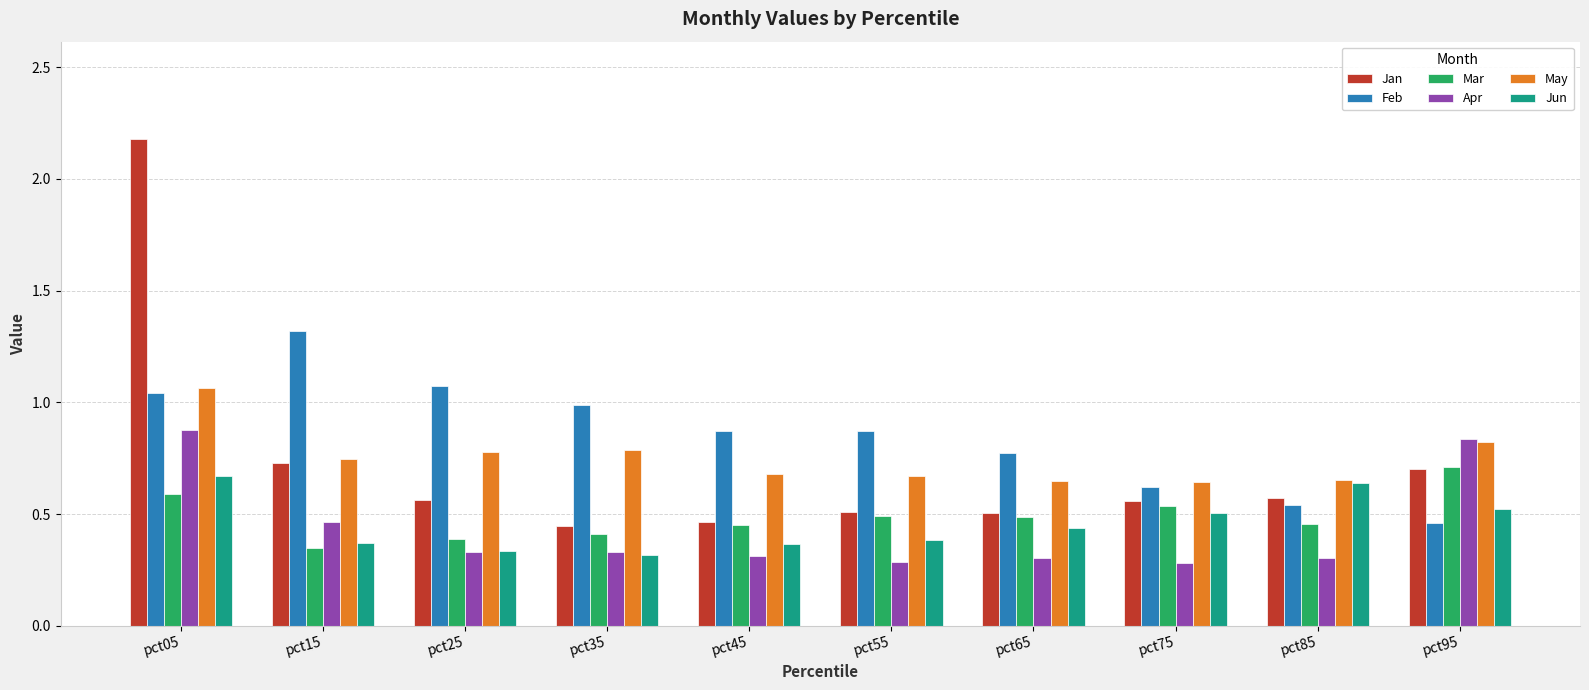

Which series has the largest total across all categories?

Feb